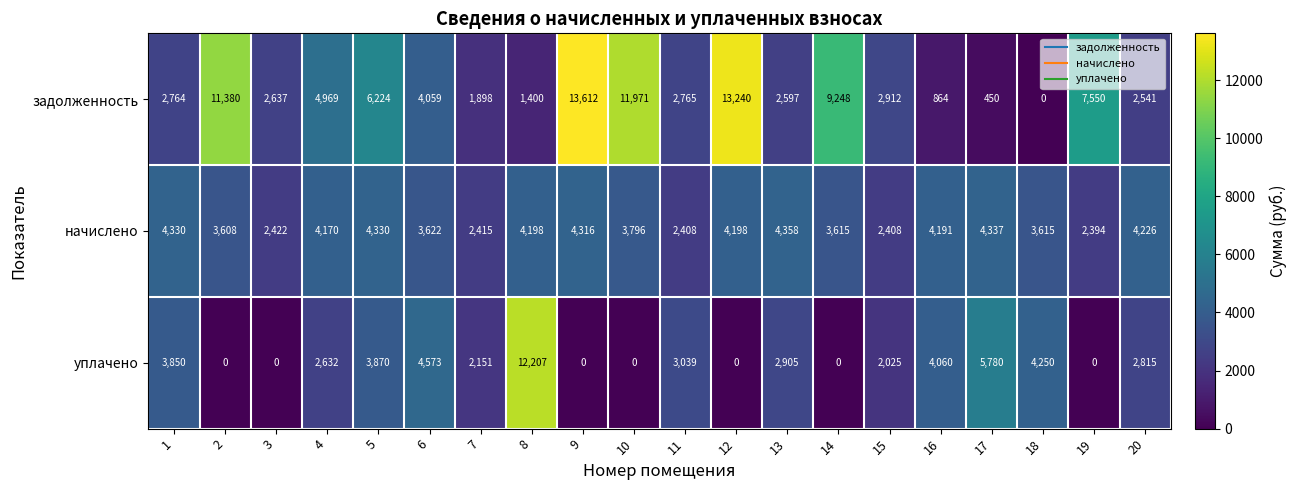

What is the spread (max minus min) of values at 12?

13240